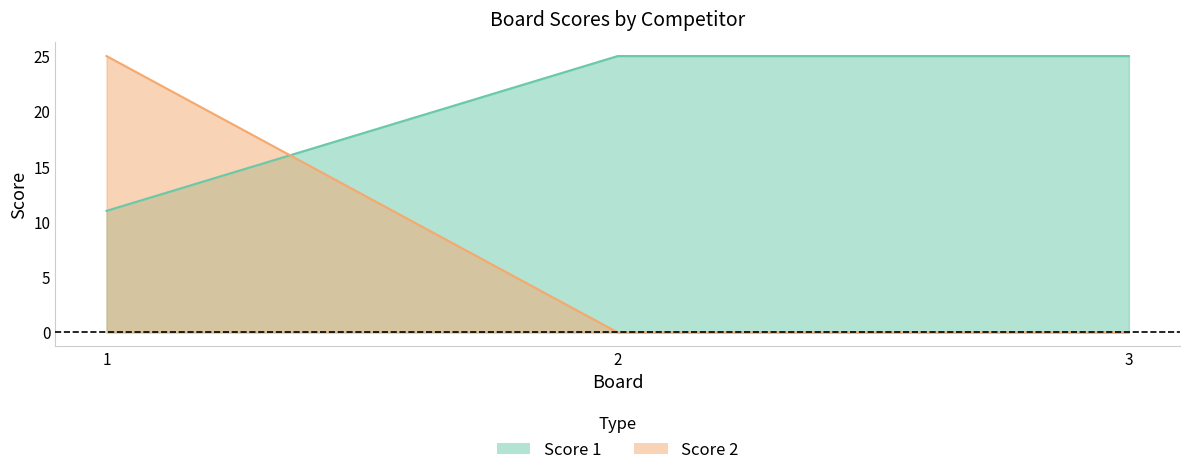

Which series has the largest total across all categories?

Score 1